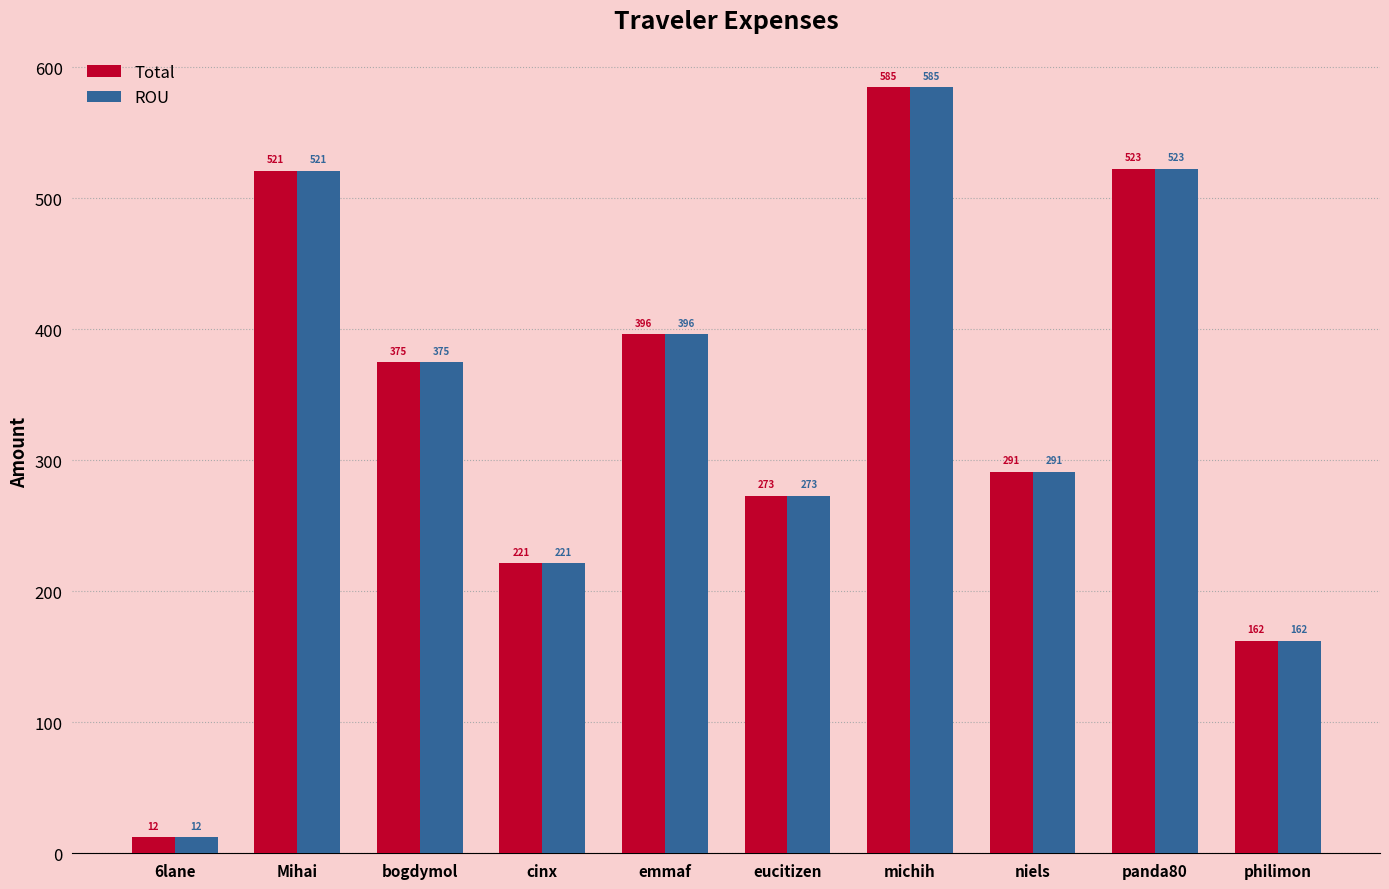

Rank the categories by Total value from highest to lowest.

michih, panda80, Mihai, emmaf, bogdymol, niels, eucitizen, cinx, philimon, 6lane